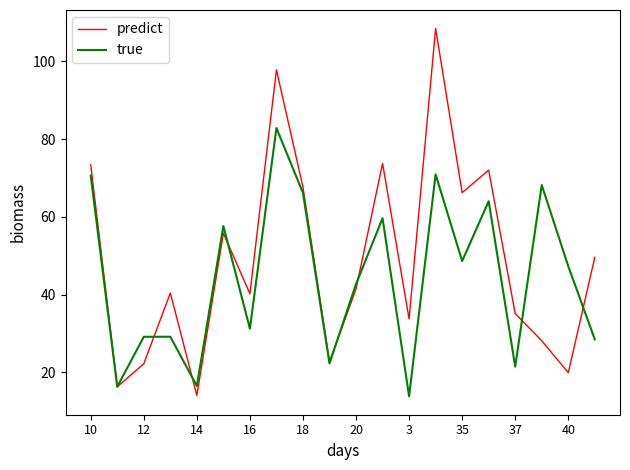

Rank the series by their average value, from lowest to highest.

true, predict